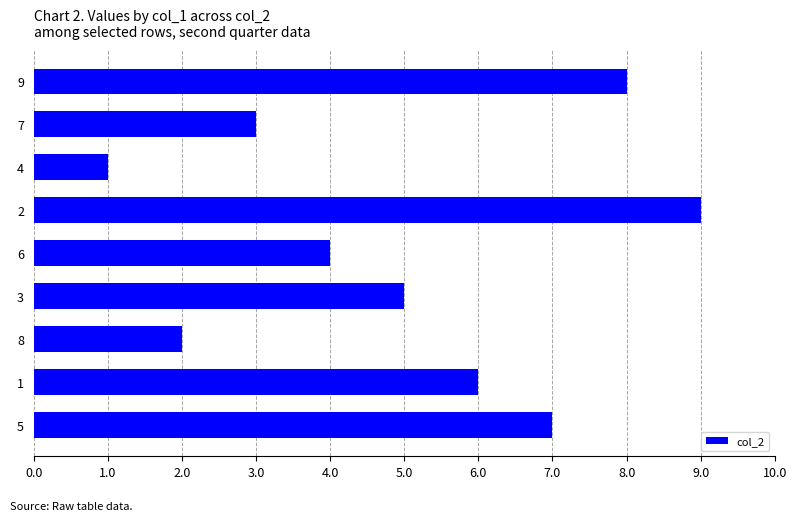

Reading top to bottom, what are all the values shown in this chart?

8	3	1	9	4	5	2	6	7